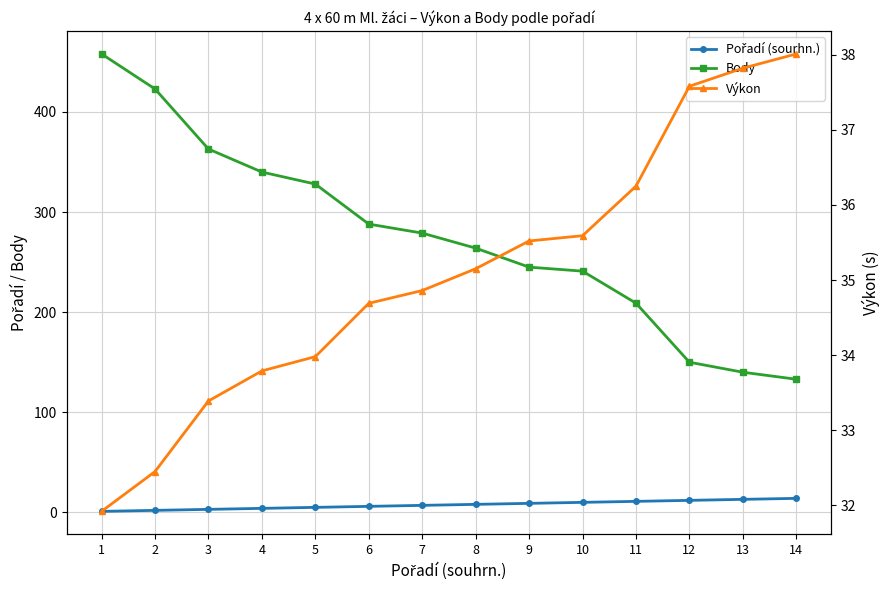

The value of Pořadí (sourhn.) at 2 is 0.5. True or false?

False